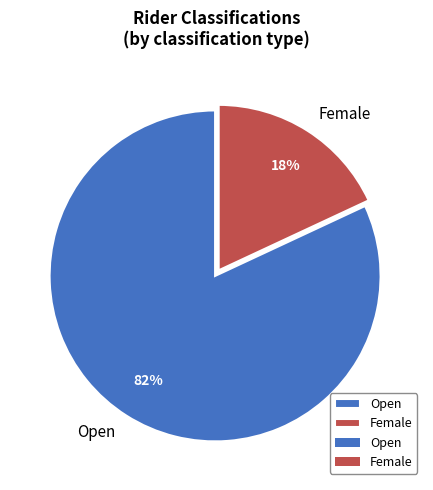

What is the largest slice in the pie chart?

Open